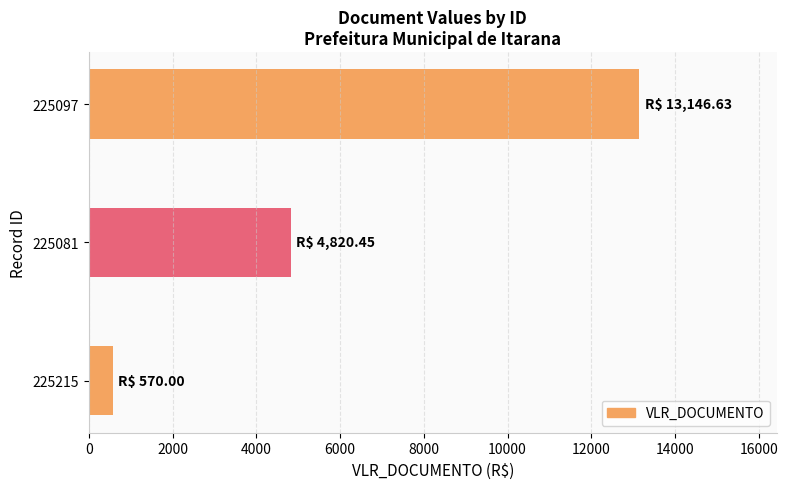

Rank the categories by value from lowest to highest.

225215, 225081, 225097